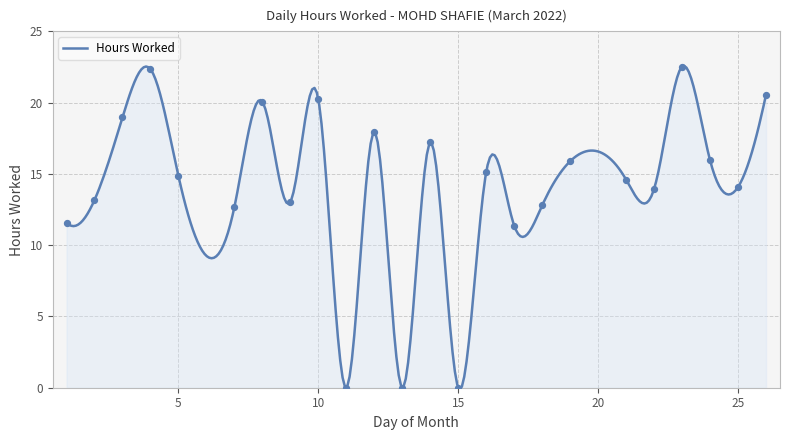

Between 9 and 5, which is larger?

5